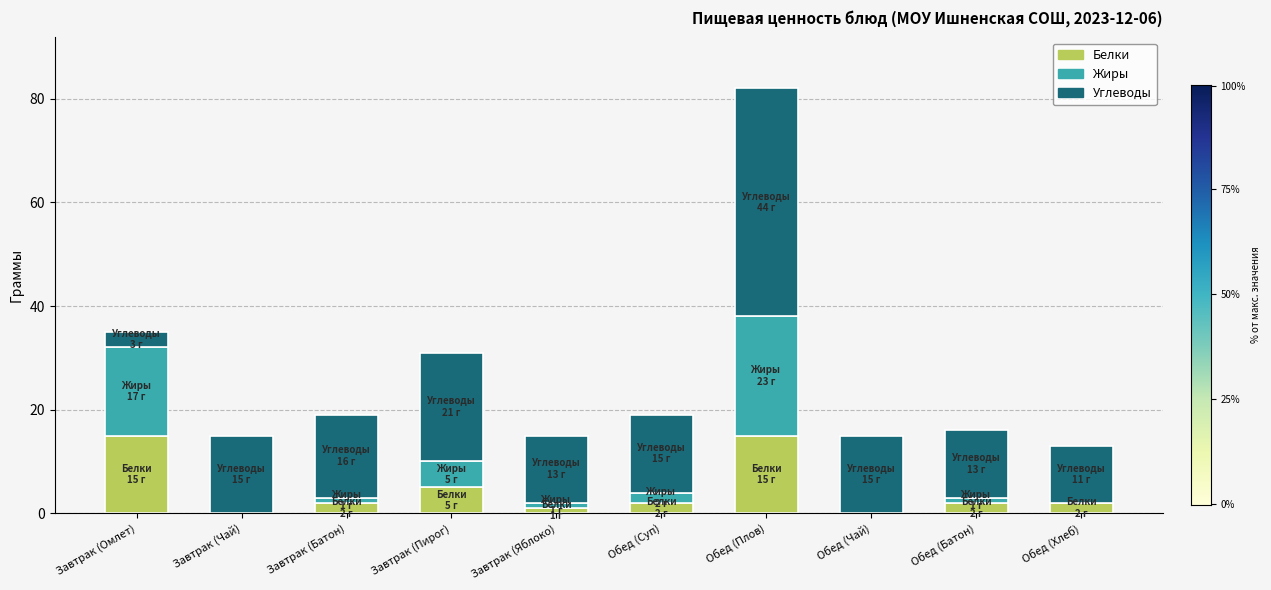

Where does the Белки series first go above 2?

Завтрак (Омлет)